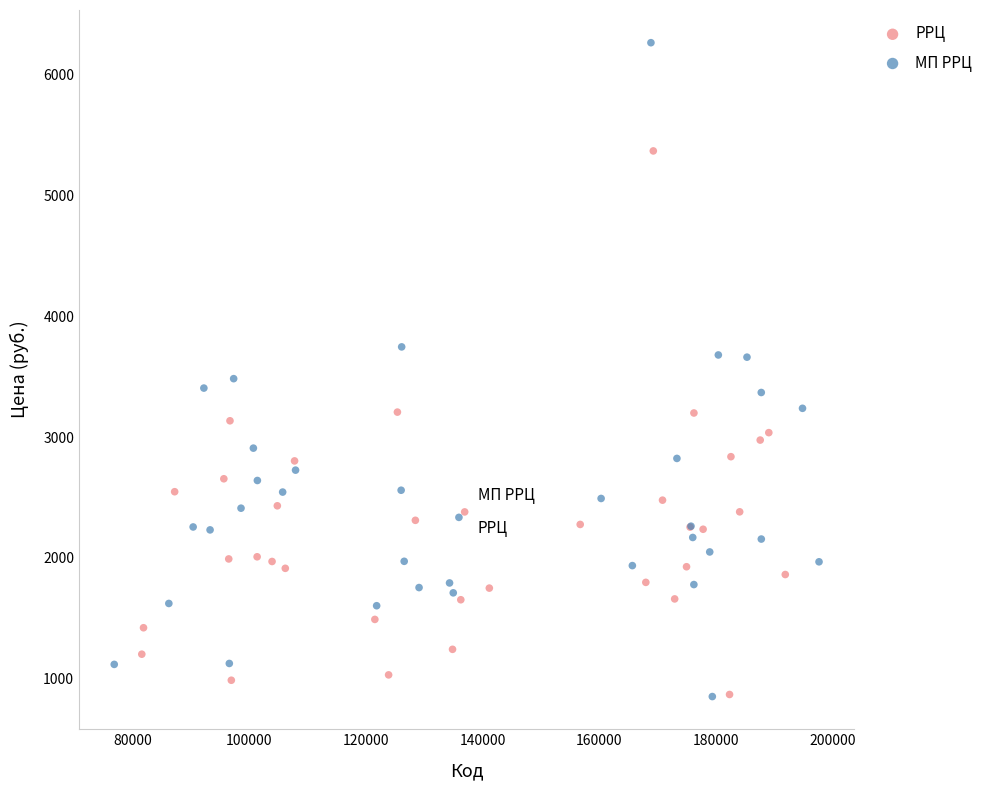

Which series reaches the maximum Y coordinate?

МП РРЦ